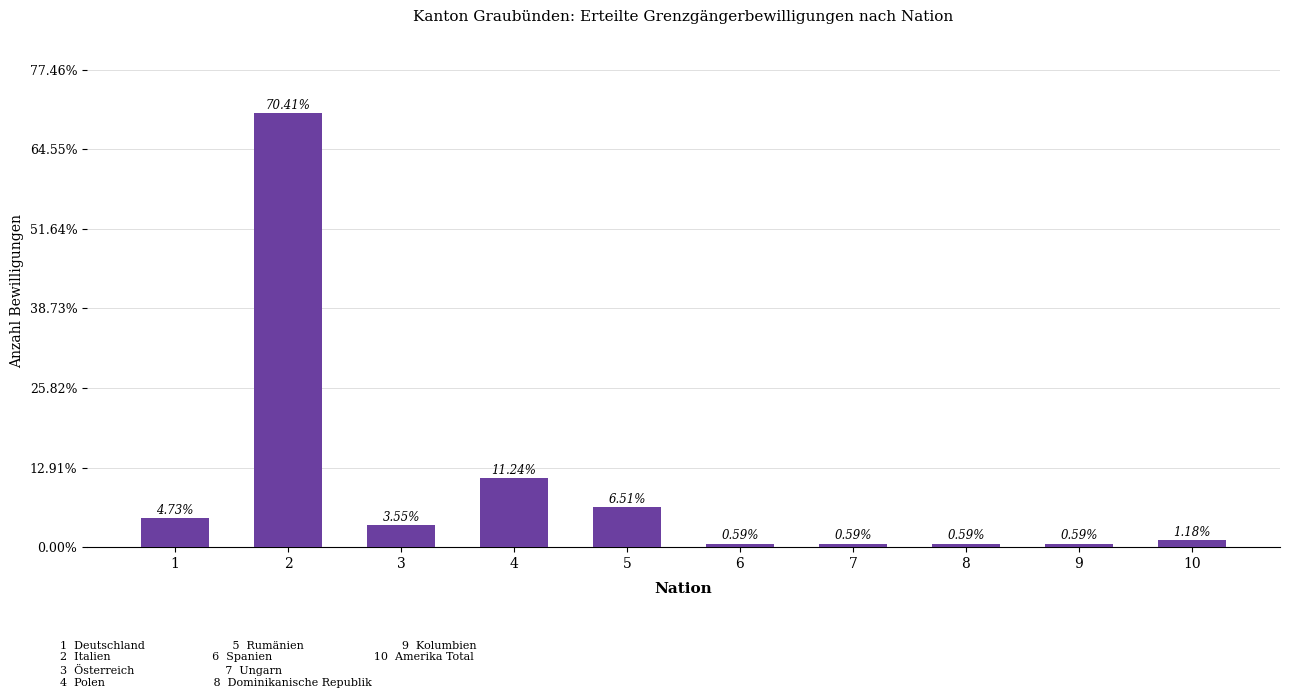

Which label corresponds to the largest value in the chart?

2